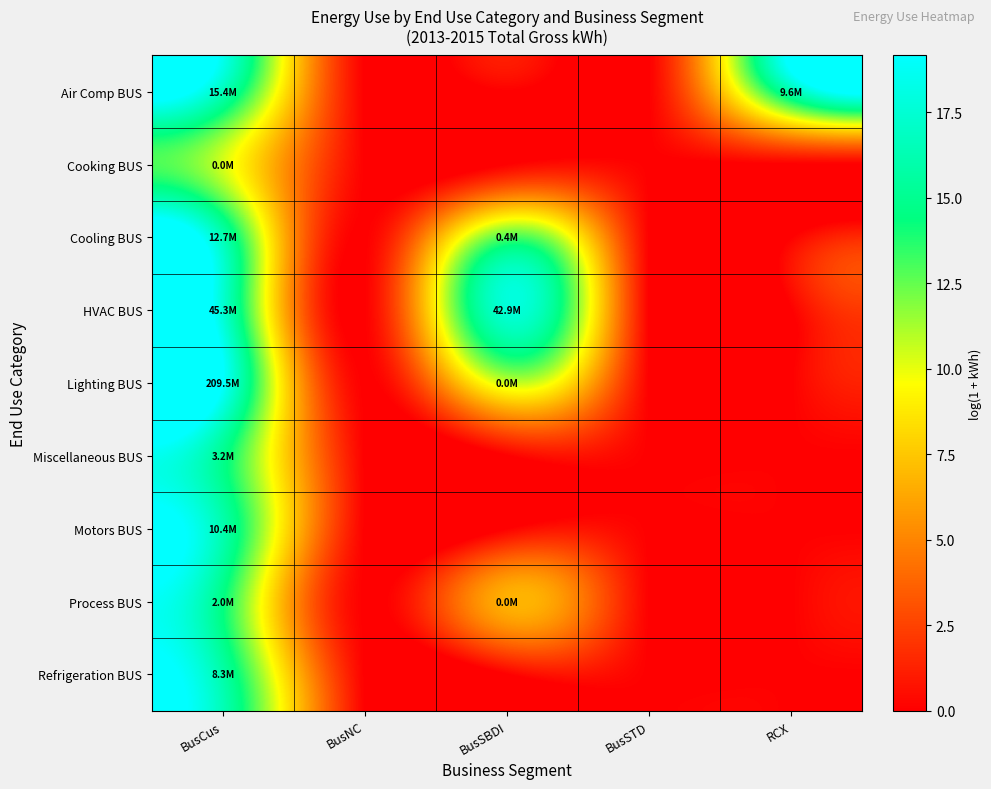

At which category is the sum across all series the highest?

BusCus